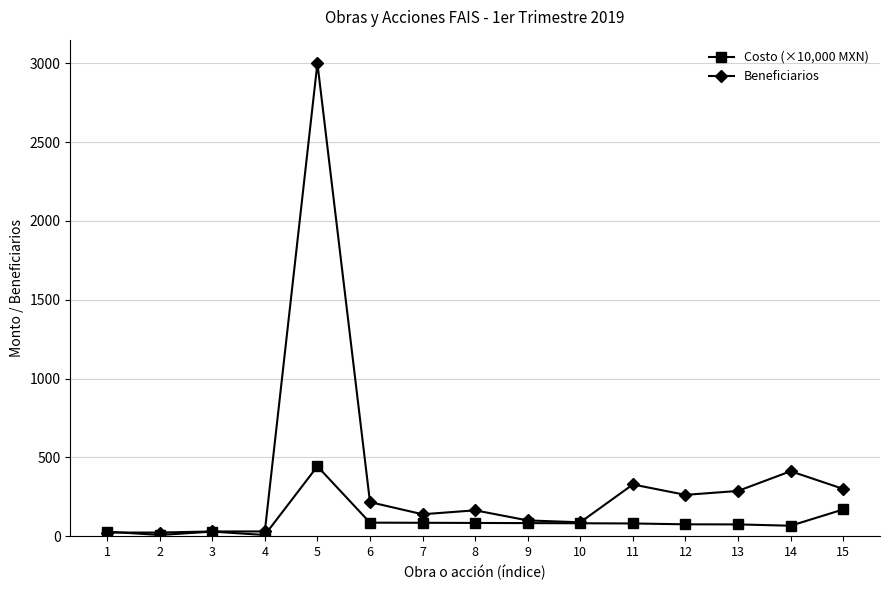

What value does the Costo (×10,000 MXN) series have at 2?

7.5